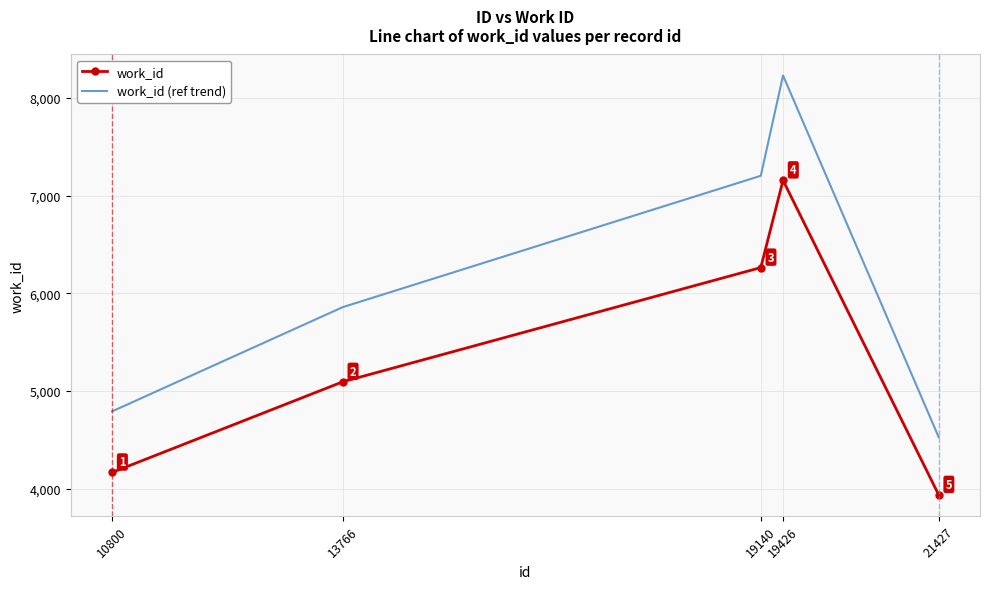

True or false: work_id and work_id (ref trend) cross at least once.

False